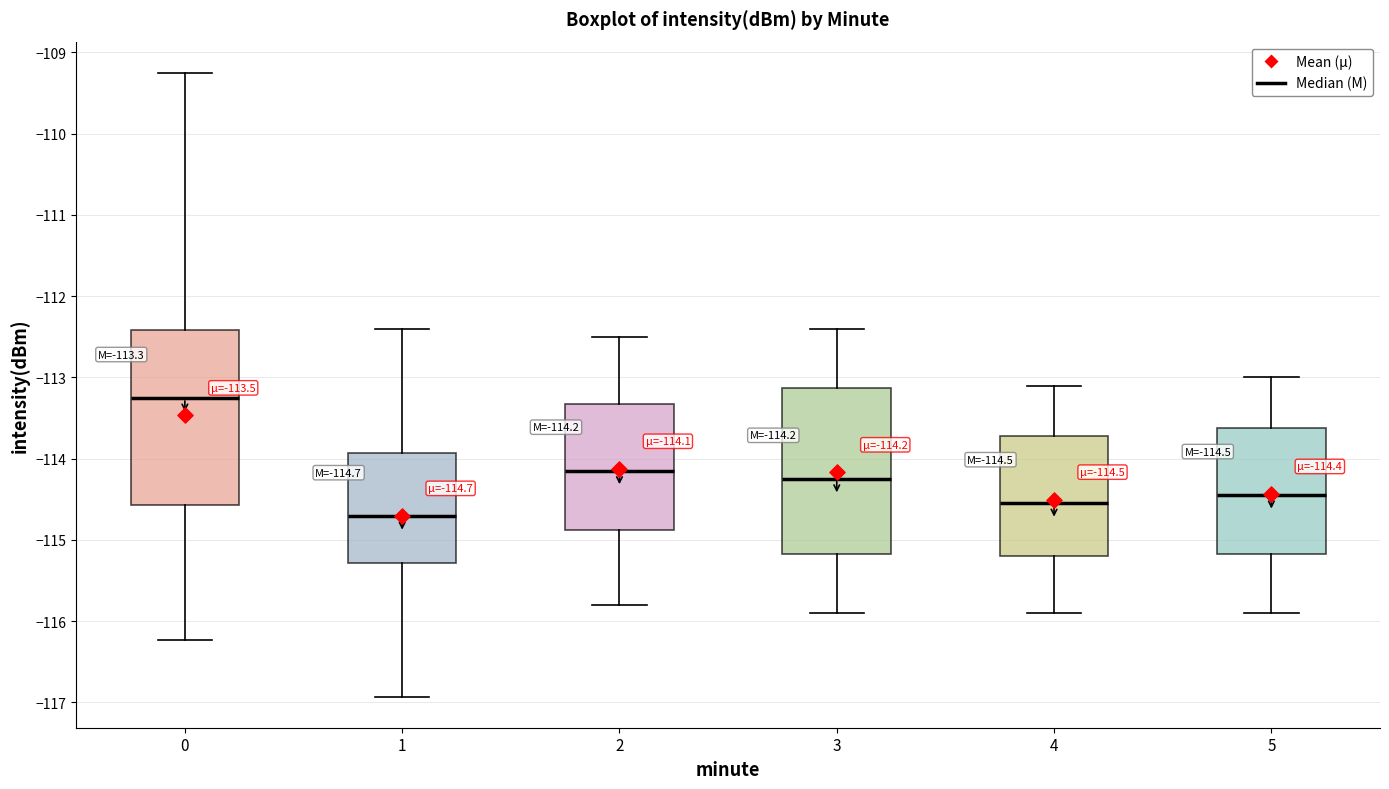

Which box has the lowest median line?

1